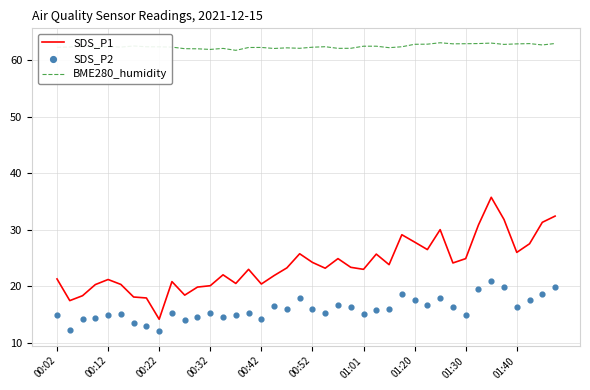

At which category is the sum across all series the highest?

34